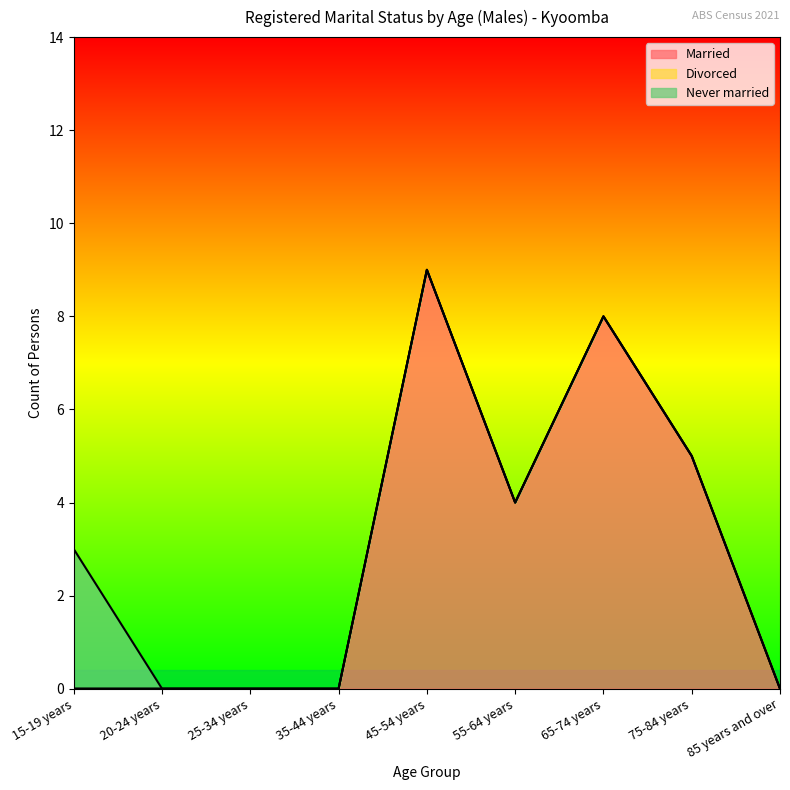

Read the Never married value at 15-19 years.

3